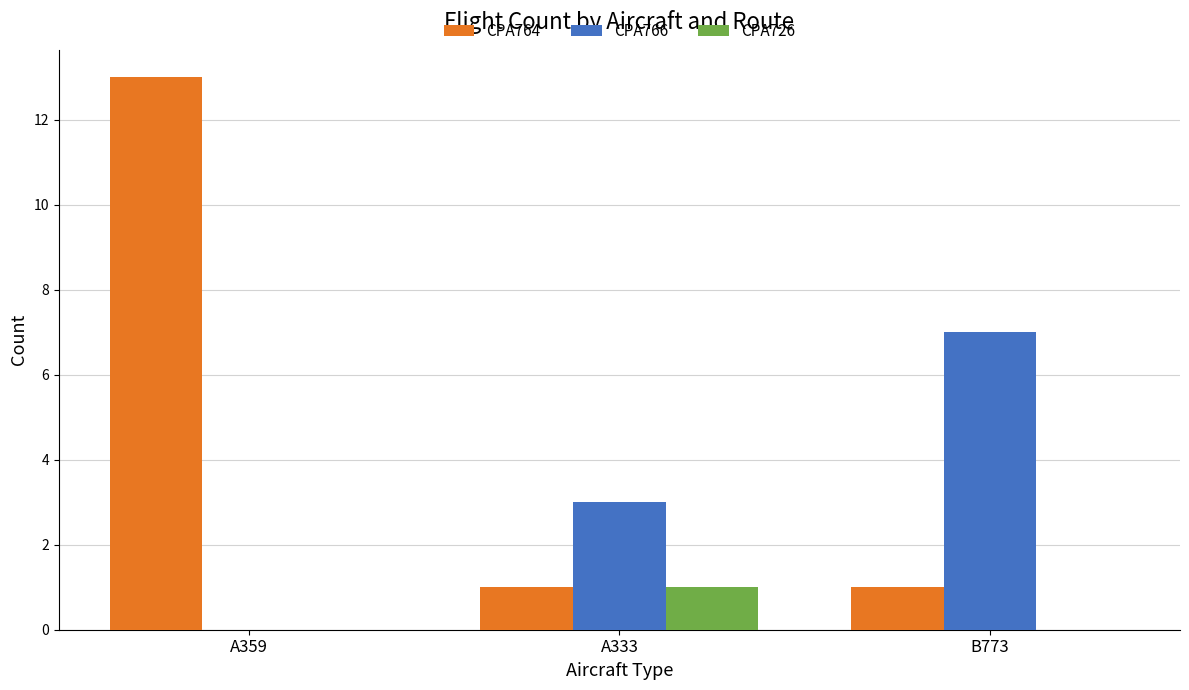

At which category does the chart reach its peak across all series?

A359